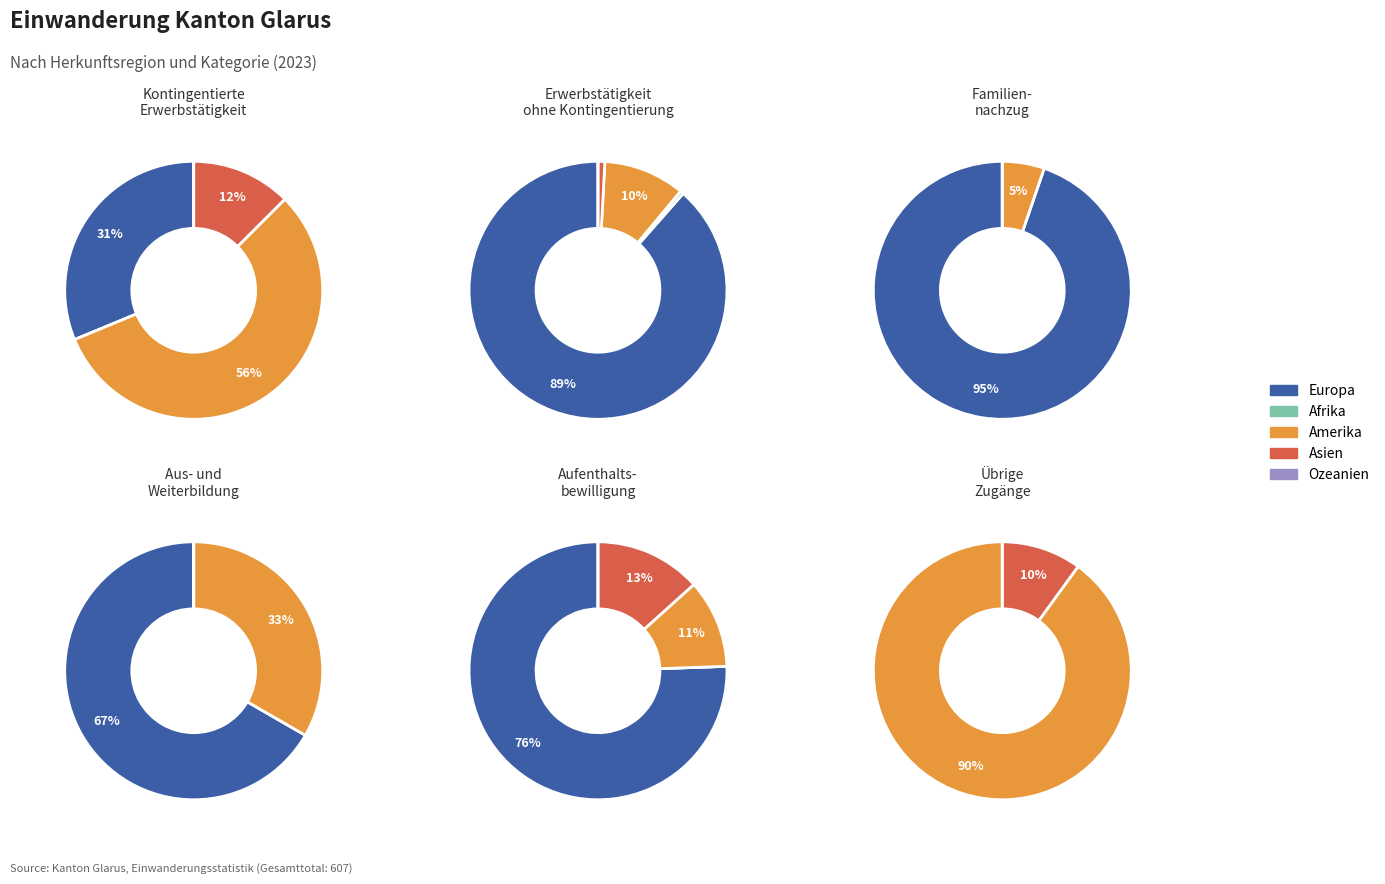

Does 3 represent more than half of the total?

No